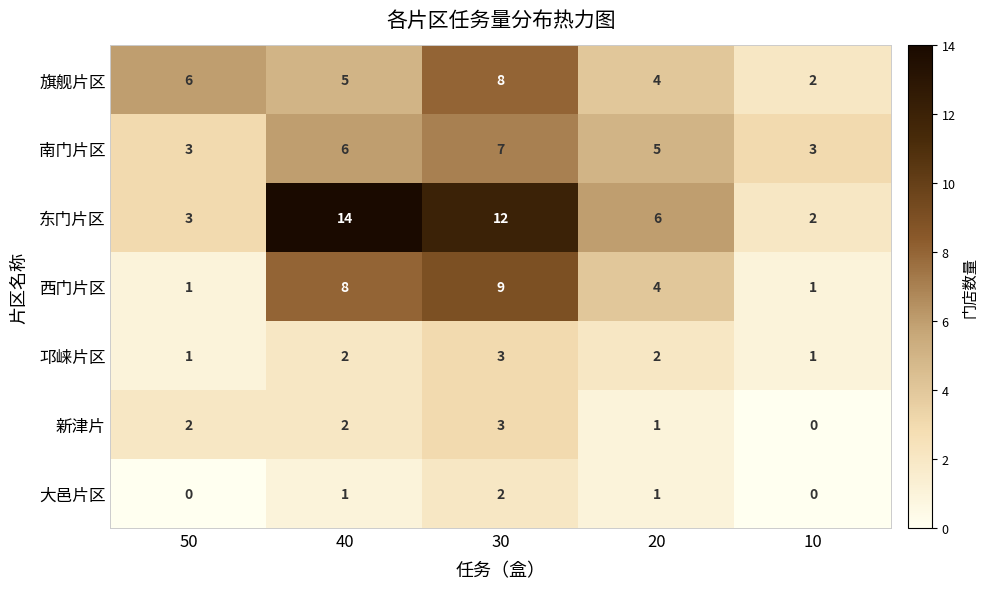

At how many categories does at least one series exceed 4?

4